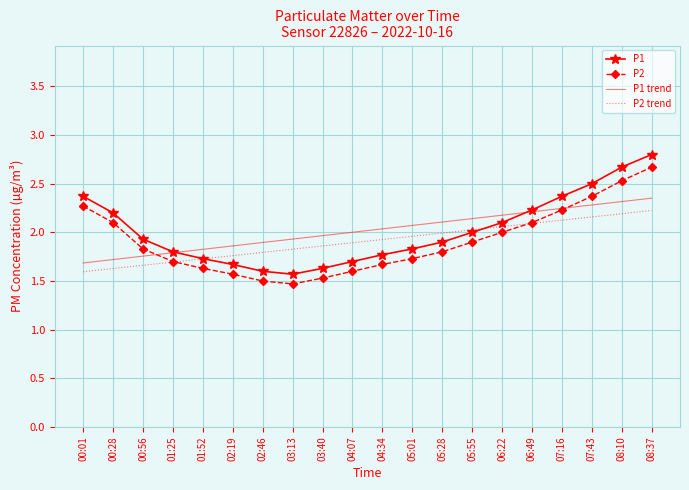

What is the total value across all series at 06:49?

8.6